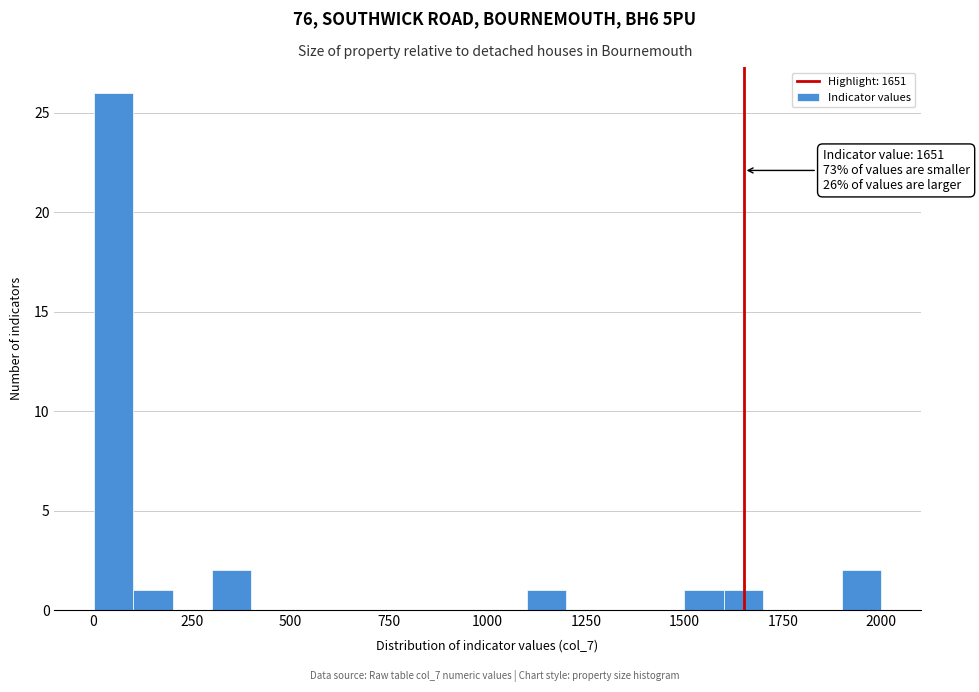

Around what value on the x-axis is the tallest bar? Give the approximate position of its centre, as read against the axis.

50